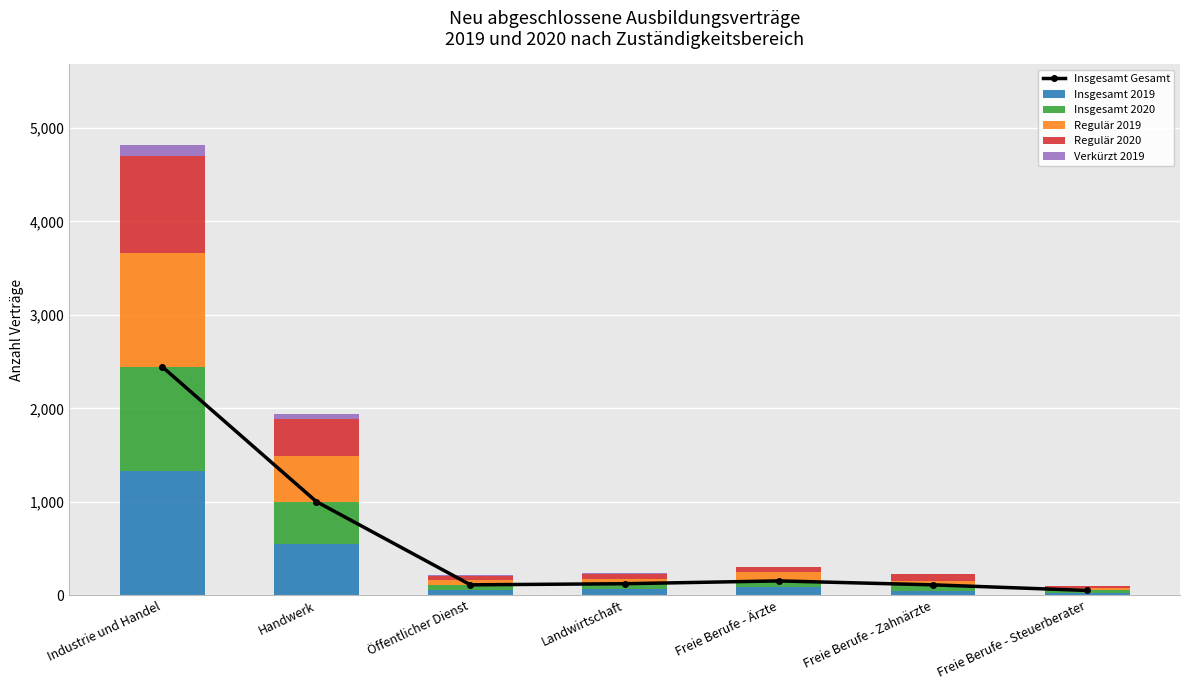

Which has a higher value, Industrie und Handel or Freie Berufe - Zahnärzte?

Industrie und Handel